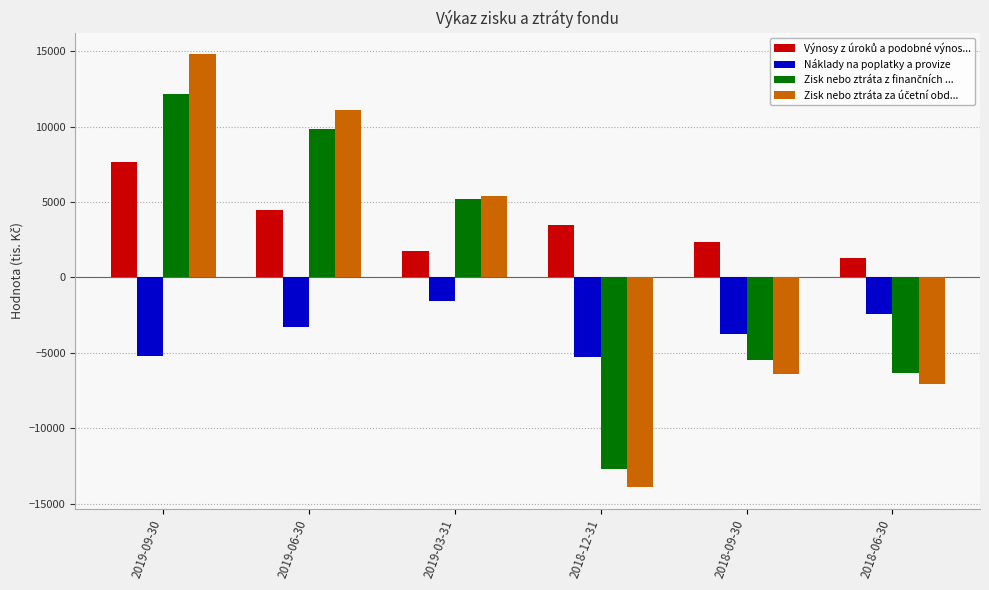

How many bars are there in each group?

4